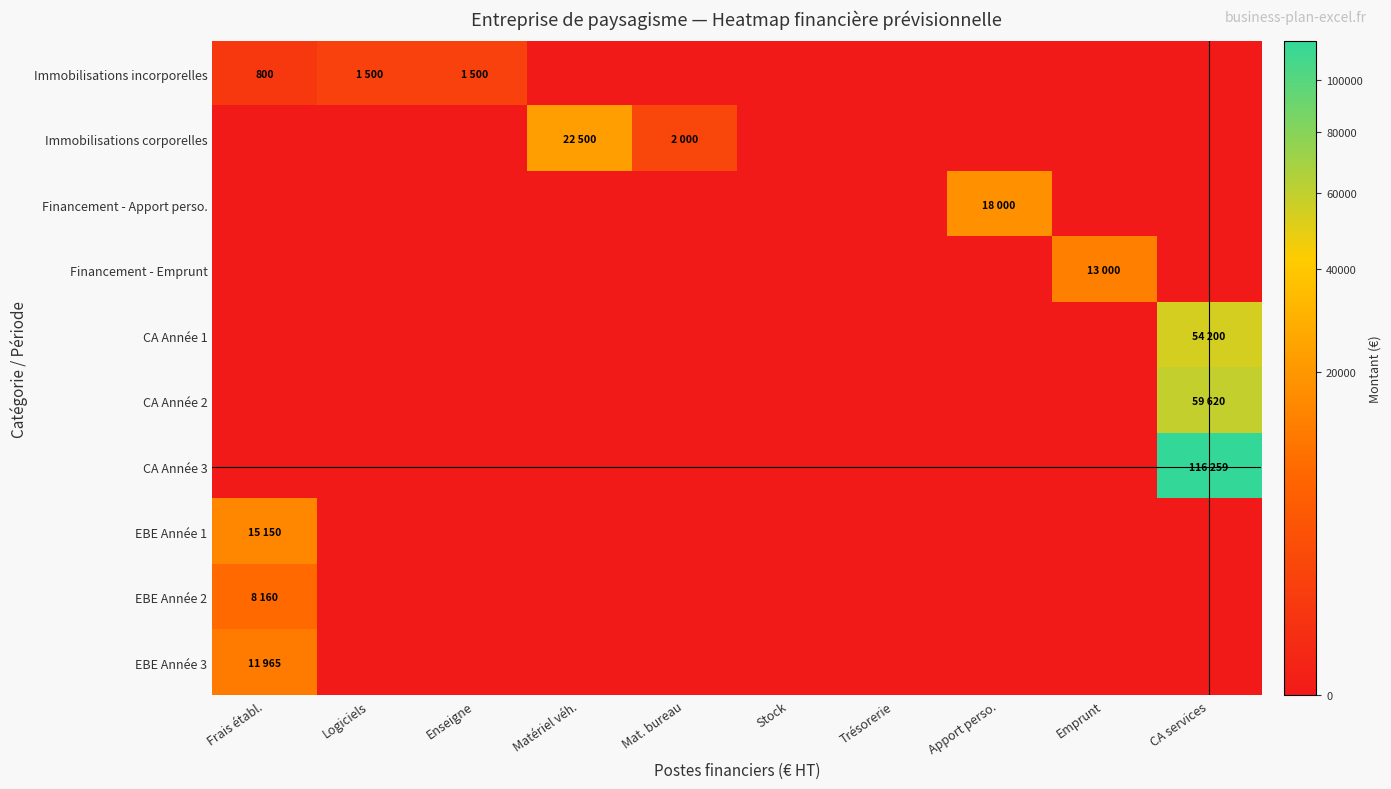

Which series changed the most between Stock and Apport perso.?

Financement - Apport perso.